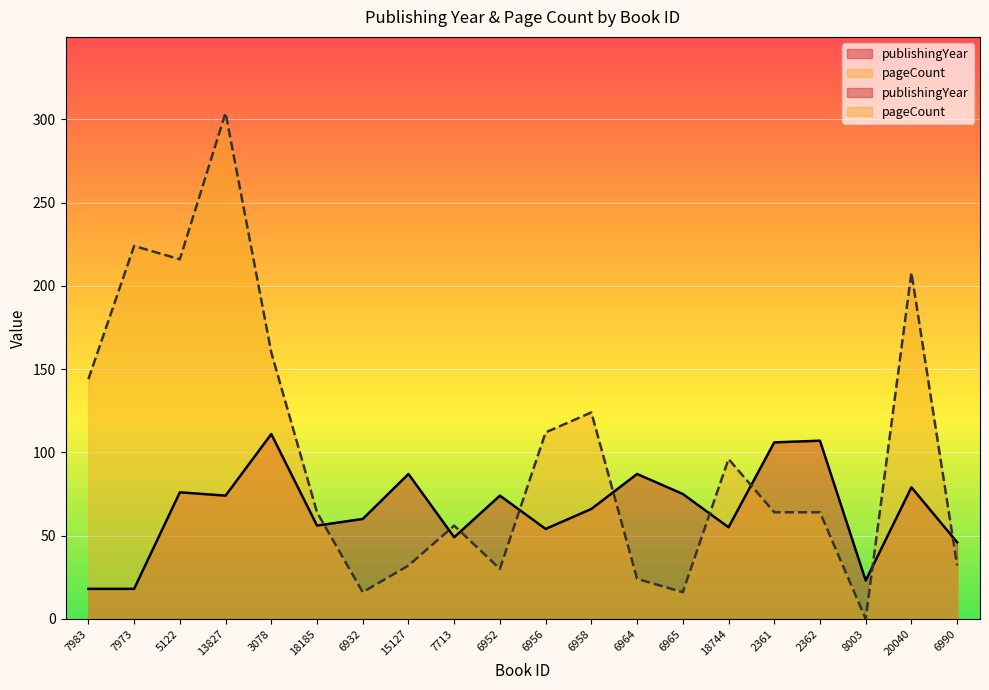

Where do publishingYear and pageCount first cross each other?

18185 and 6932